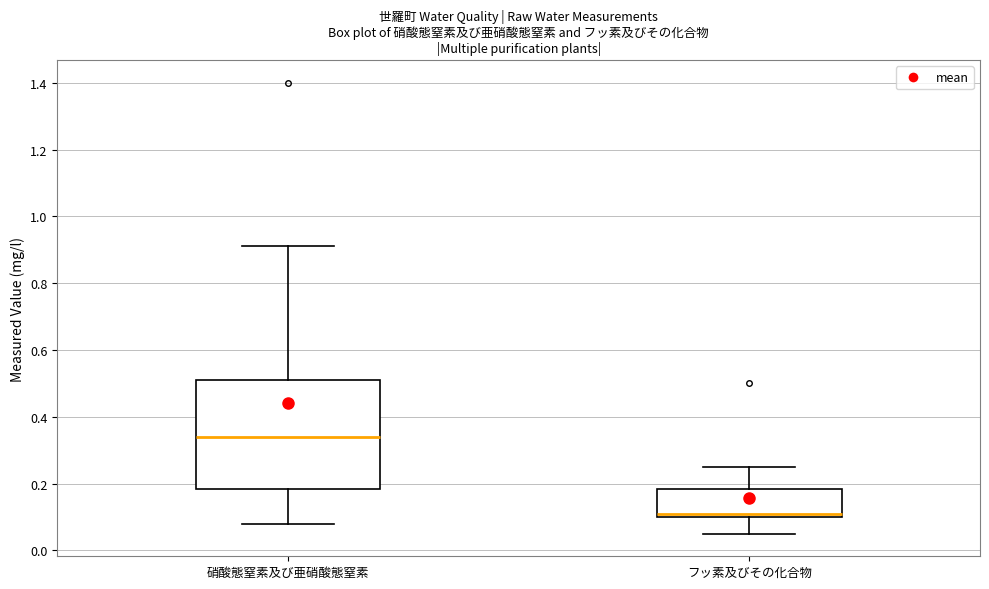

Which box is the tallest, from its lower edge to its upper edge?

硝酸態窒素及び亜硝酸態窒素